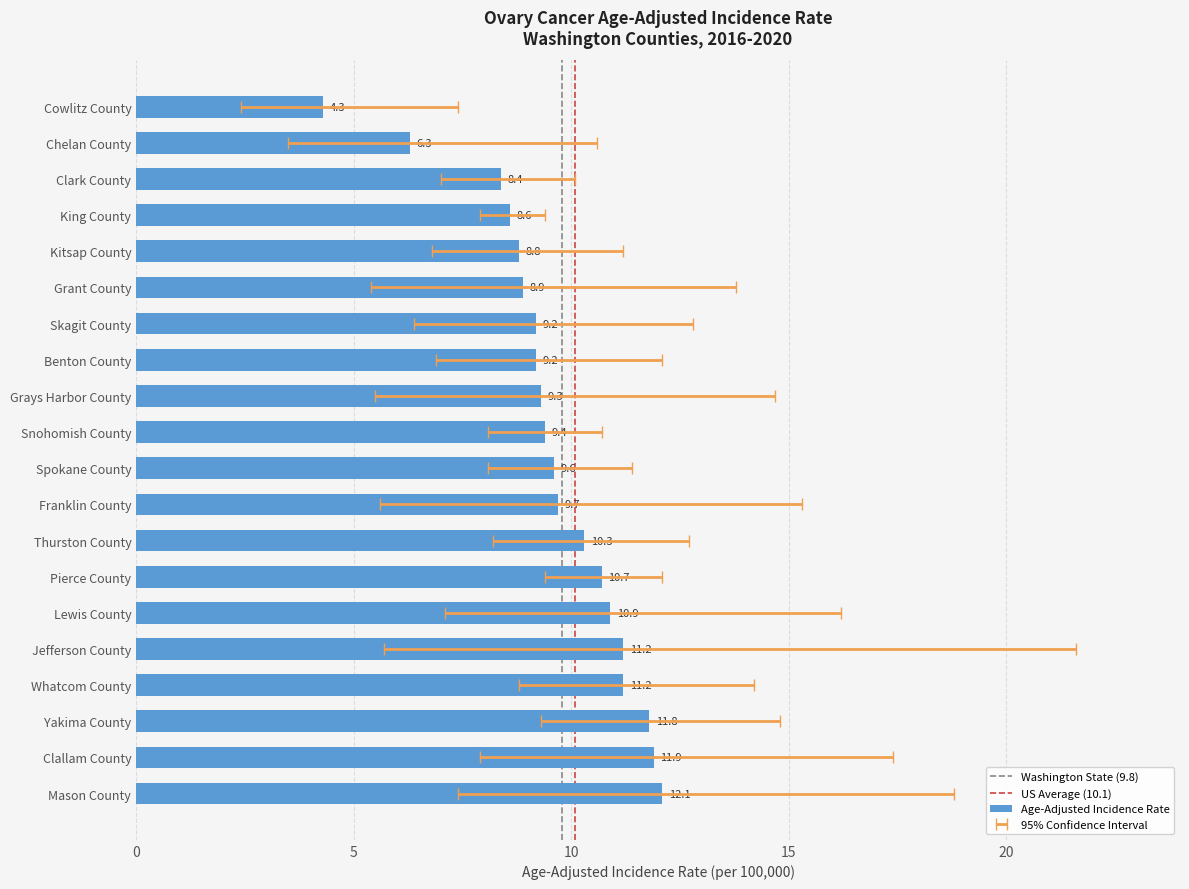

True or false: the data shows 2.5 at Skagit County.

False